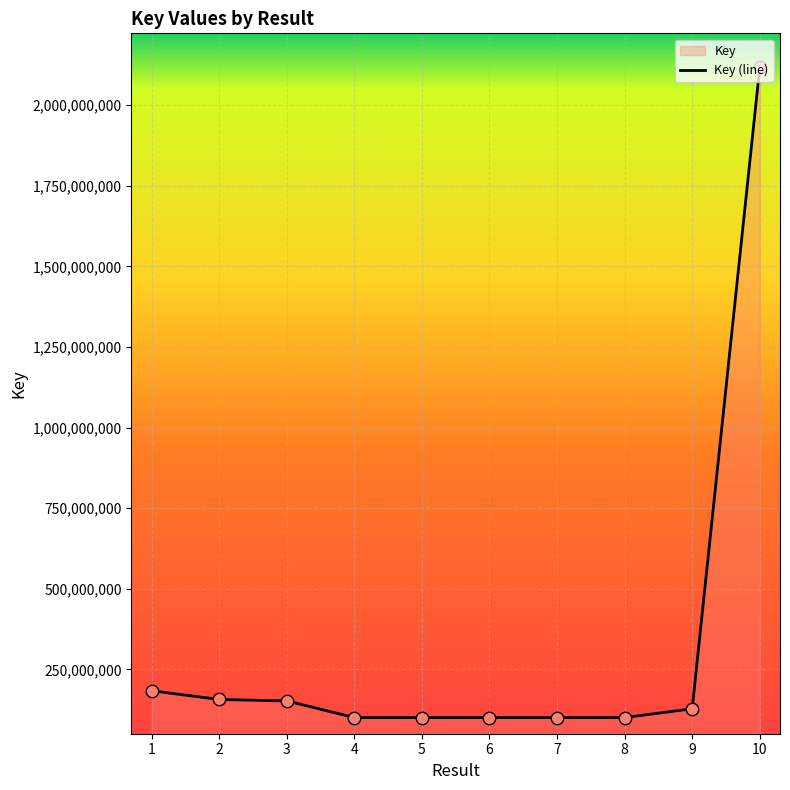

Between 7 and 4, which is larger?

7